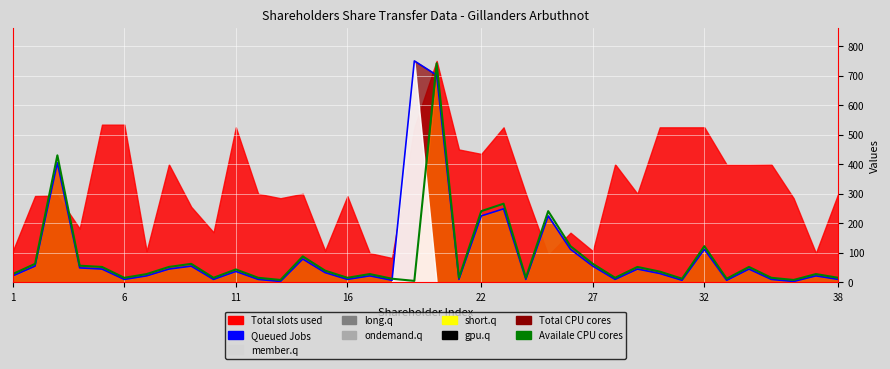

Is the value of Availale CPU cores at 25 greater than the value of Queued Jobs at 19?

No